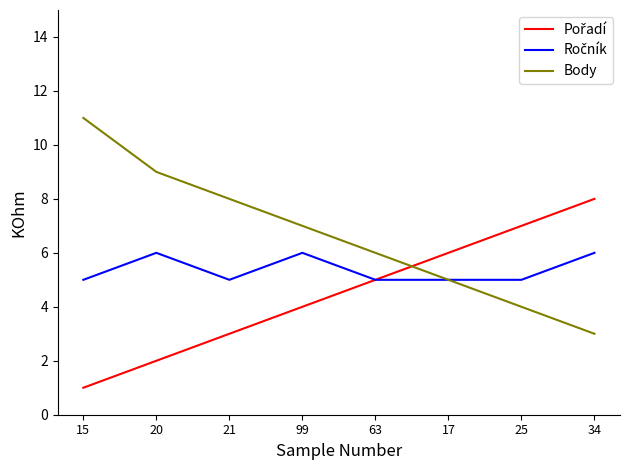

What is the total value across all series at 34?

17